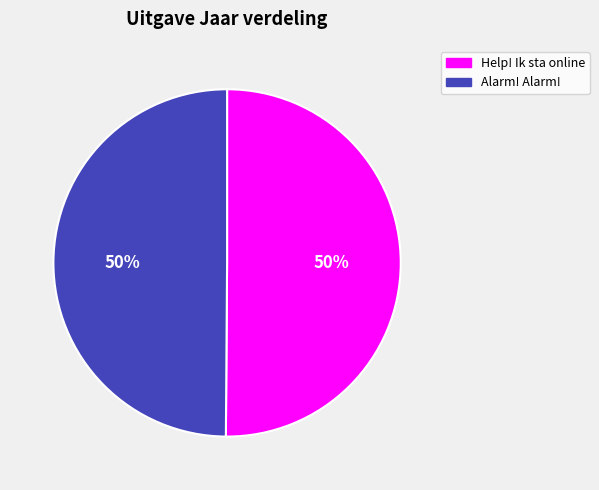

Count the number of slices in the pie.

2